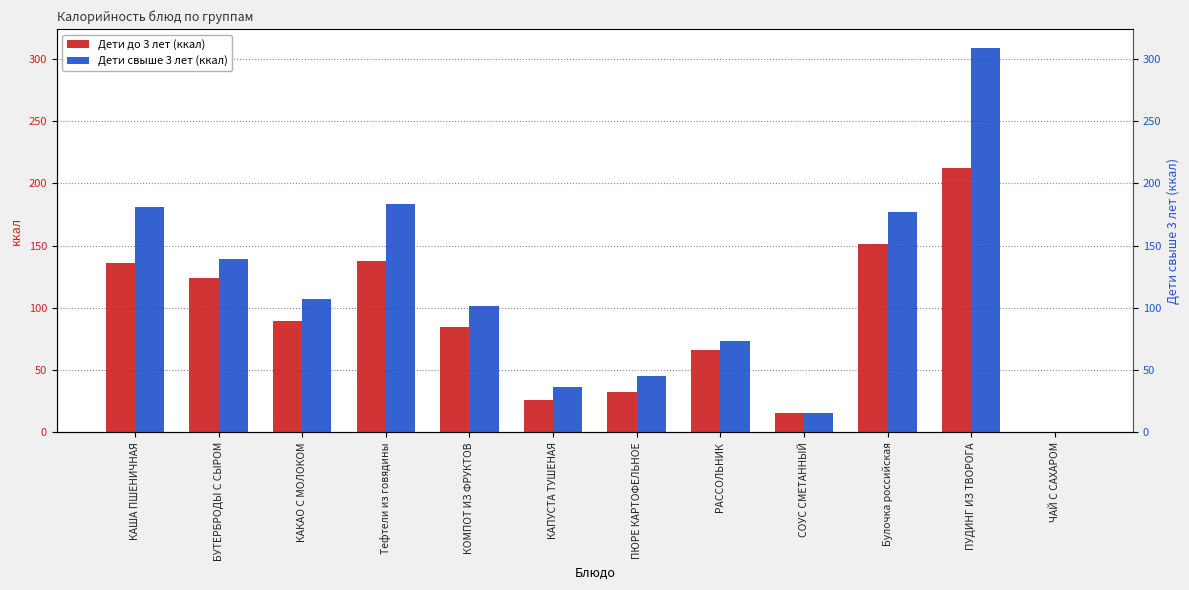

List the series in order of their overall mean, highest first.

Дети свыше 3 лет (ккал), Дети до 3 лет (ккал)